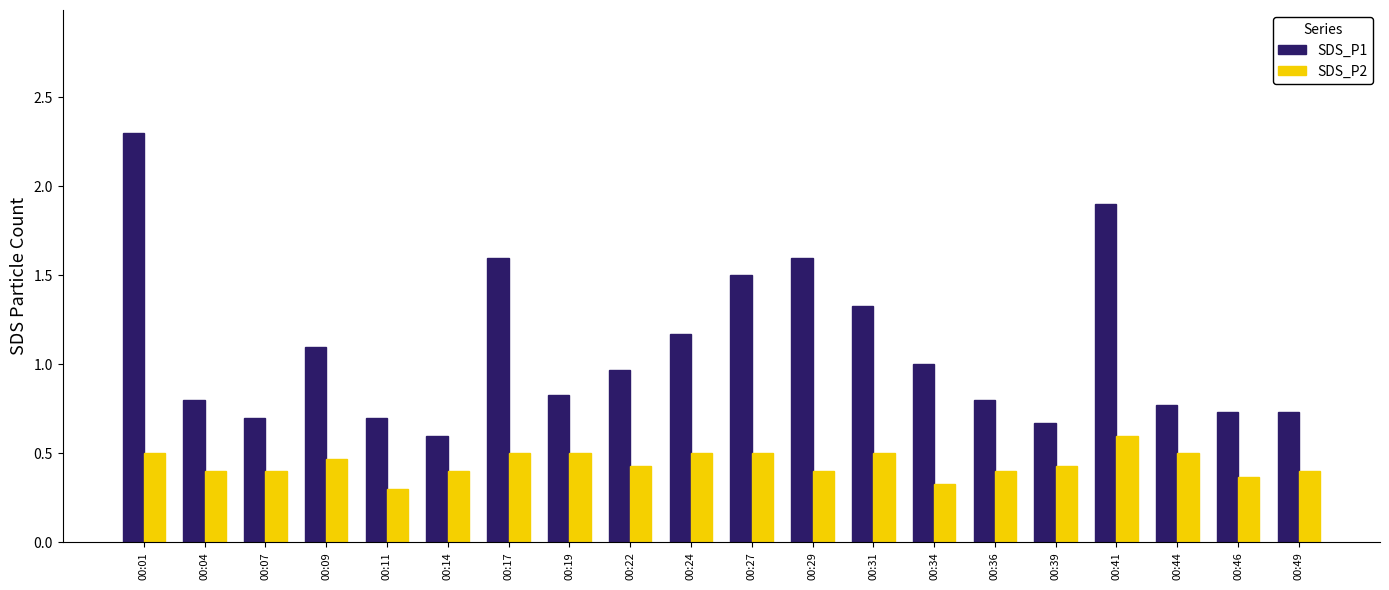

Rank the series by their maximum value, from highest to lowest.

SDS_P1, SDS_P2